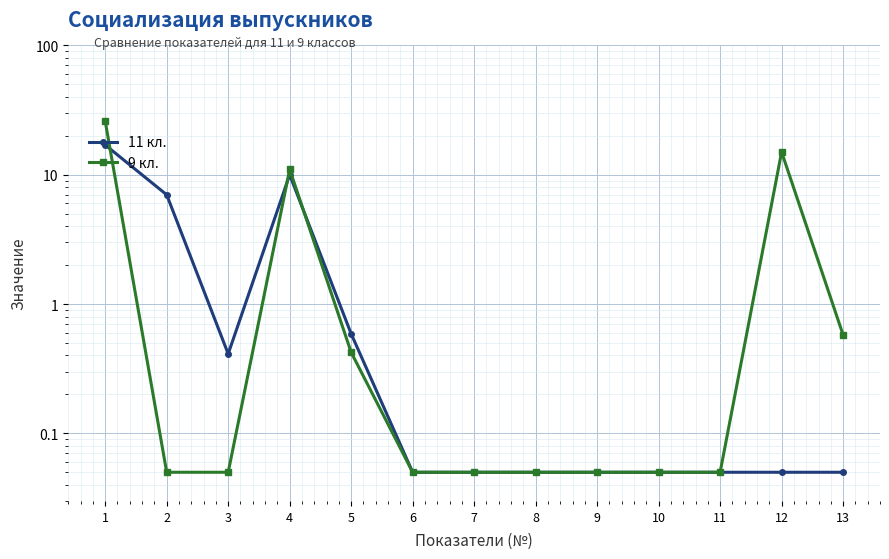

Which series has the widest spread of values?

9 кл.